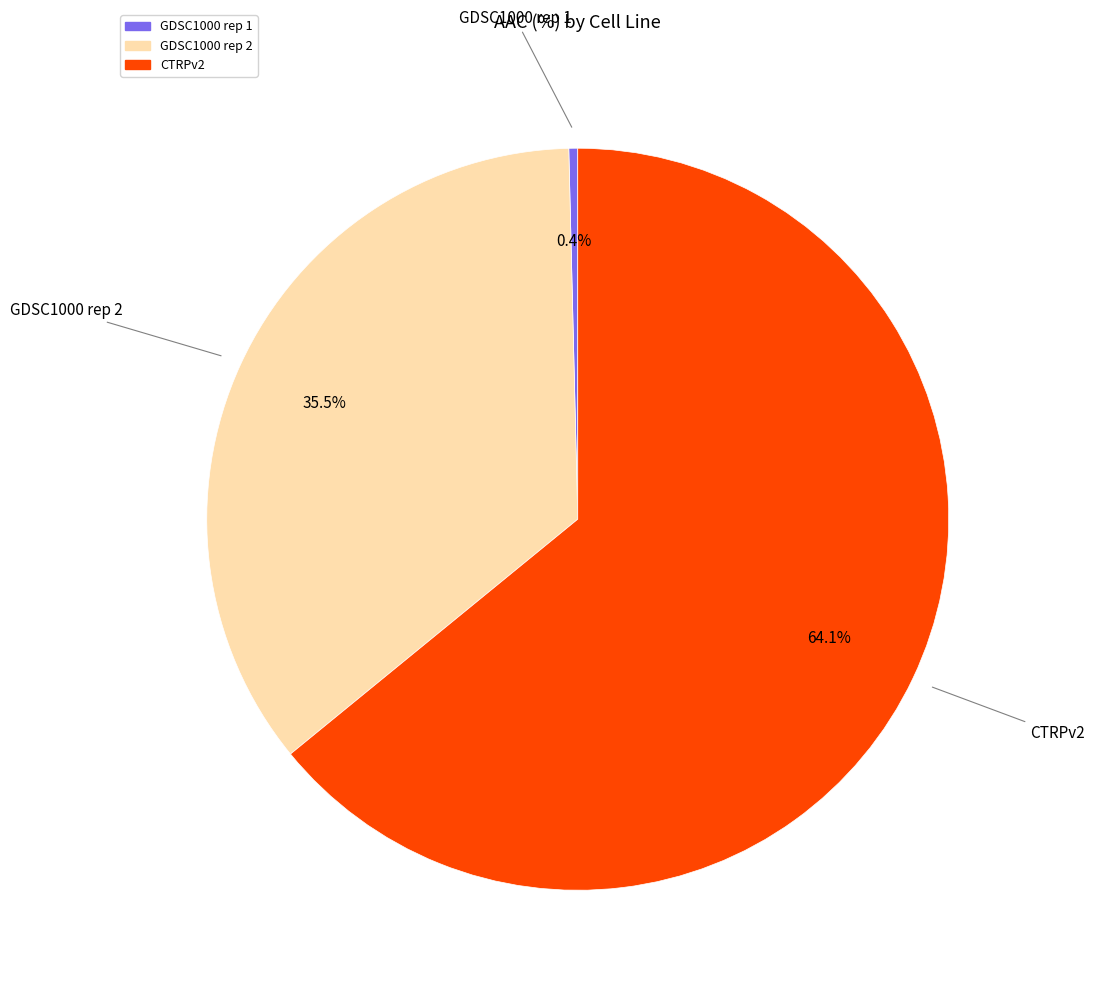

Combined, do GDSC1000 rep 1 and GDSC1000 rep 2 account for over 50%?

No